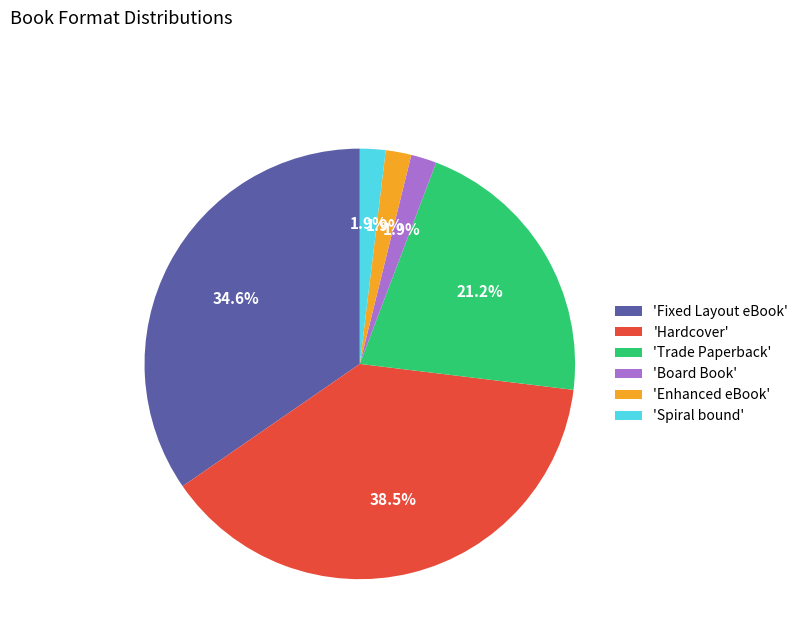

Combined, do 'Spiral bound' and 'Enhanced eBook' account for over 50%?

No